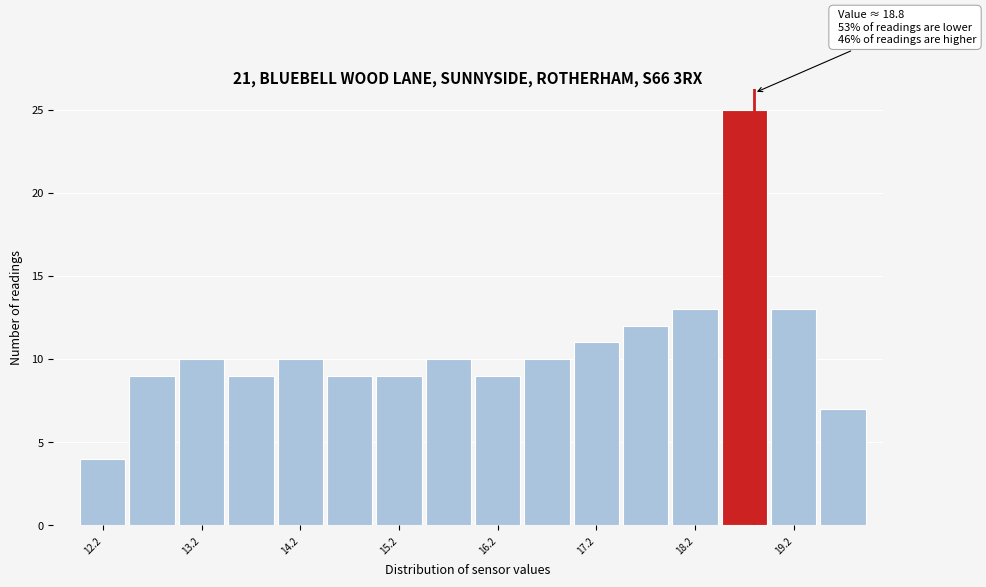

Which range on the x-axis has the tallest bar?

18.45 to 18.95